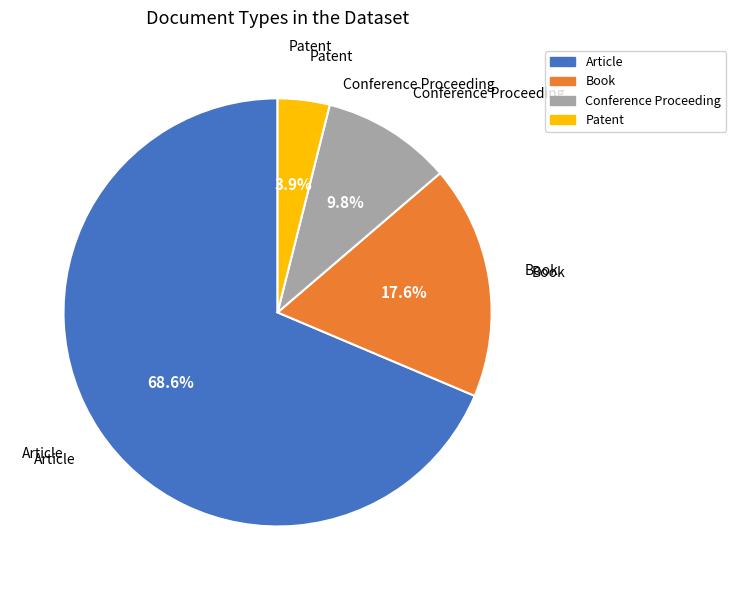

Rank the categories by value from highest to lowest.

Article, Book, Conference Proceeding, Patent